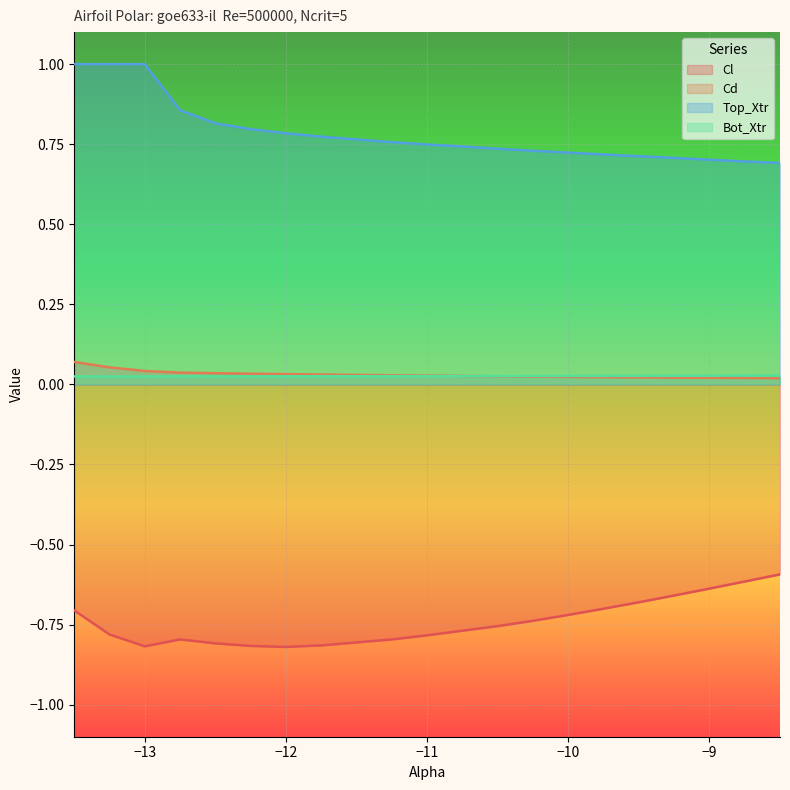

At which category is the sum across all series the highest?

-13.5